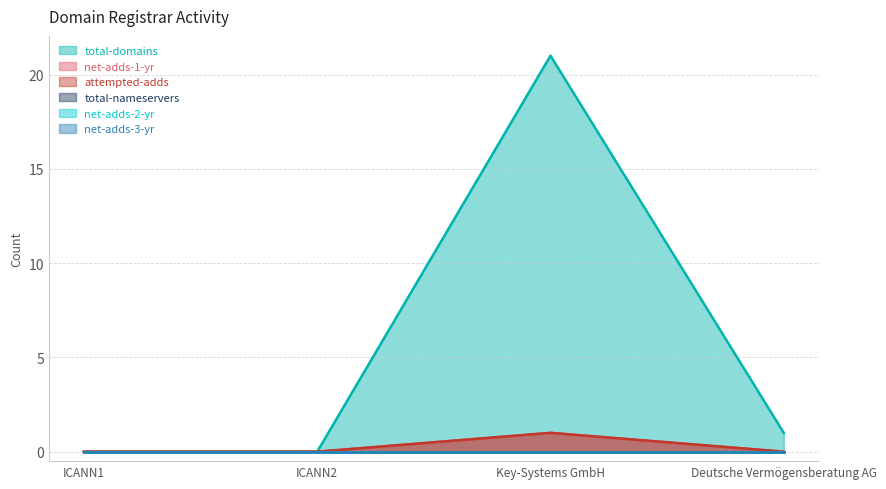

The attempted-adds series shows -1 at ICANN2. True or false?

False